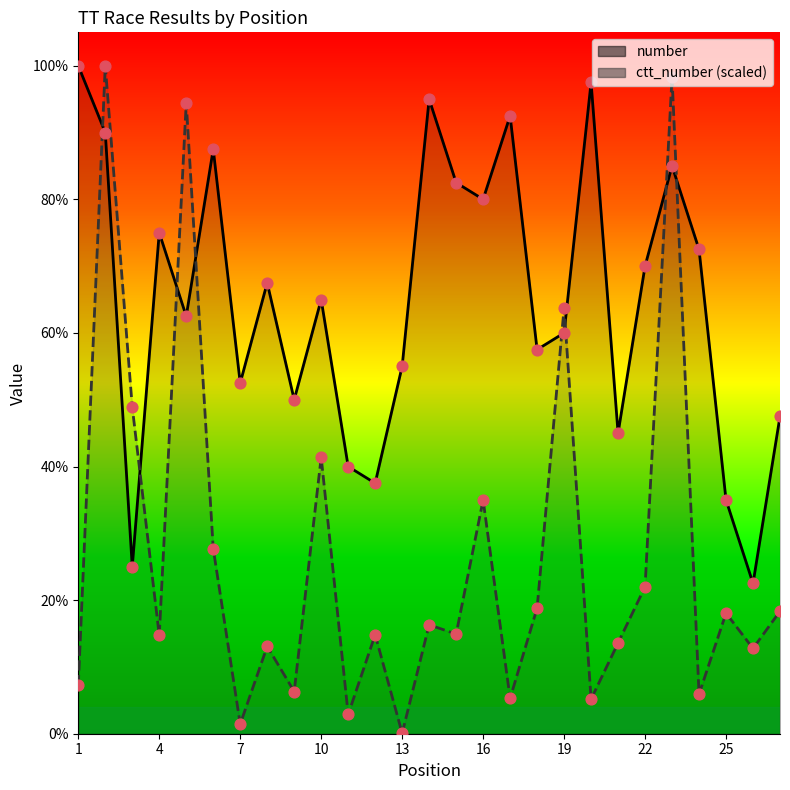

Which series has the largest total across all categories?

number